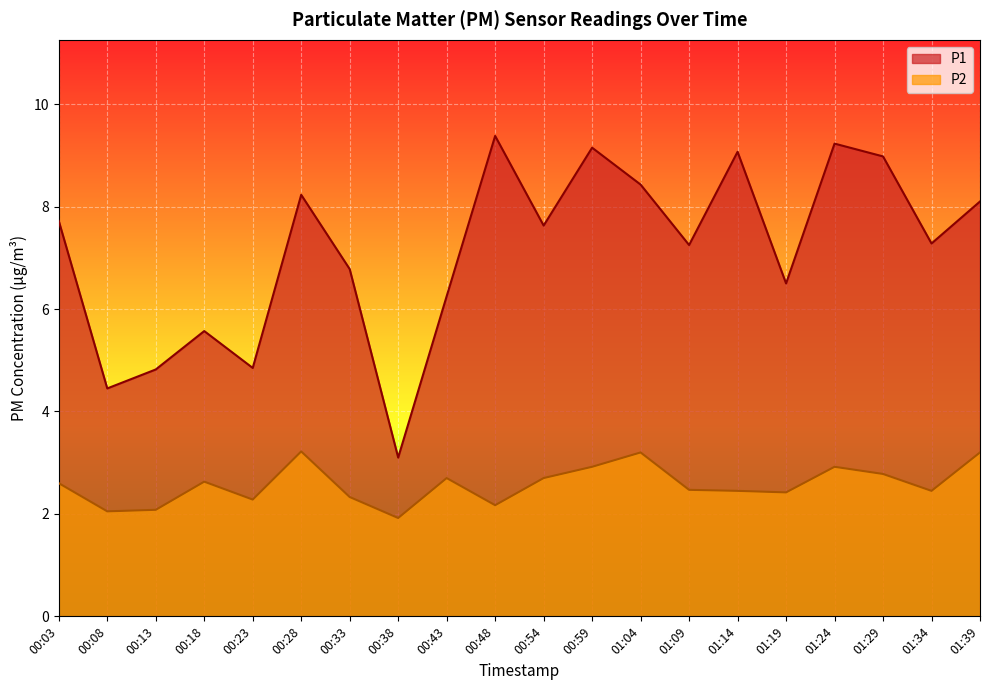

The value of P2 at 01:24 is 1.1. True or false?

False